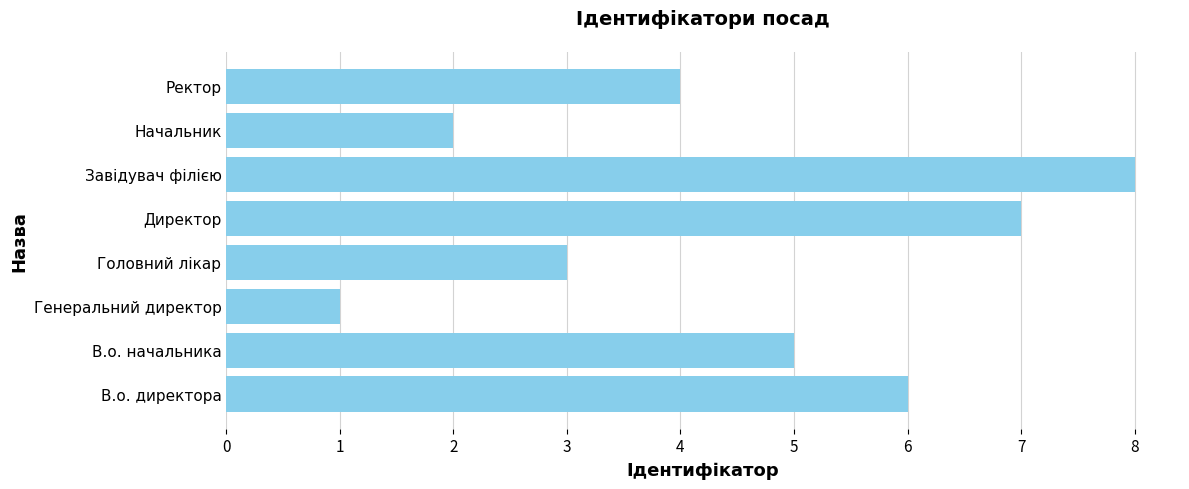

What is the minimum value shown in the chart?

1